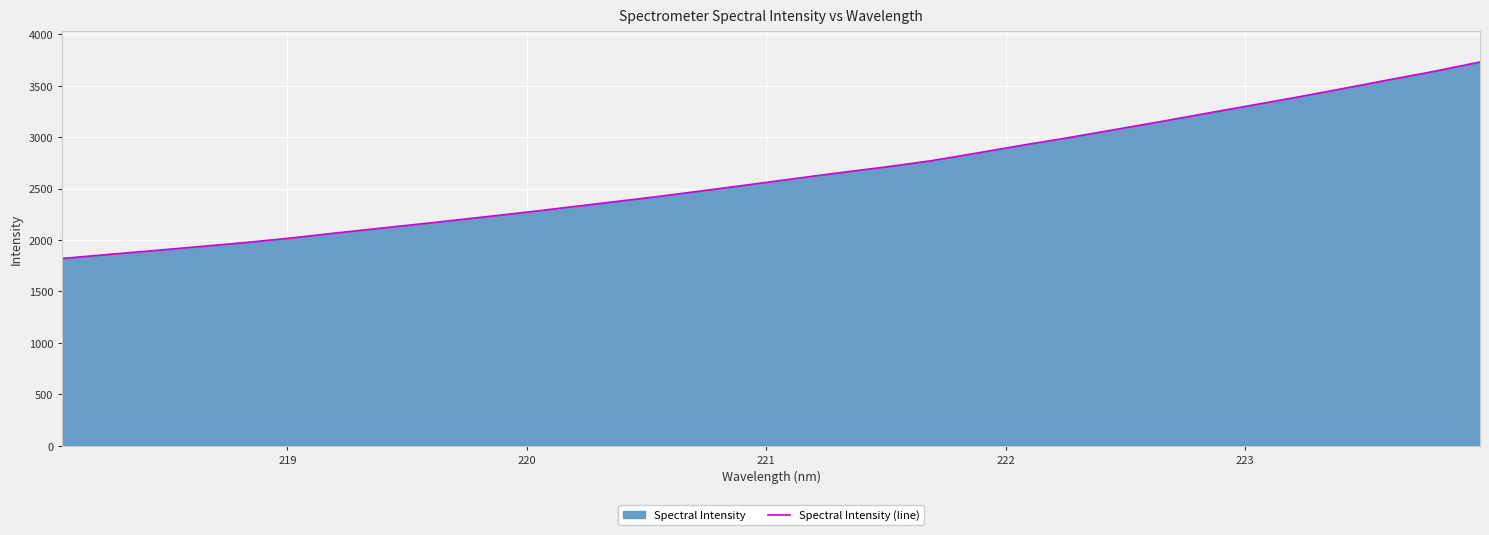

What is the maximum value shown in the chart?

3730.4